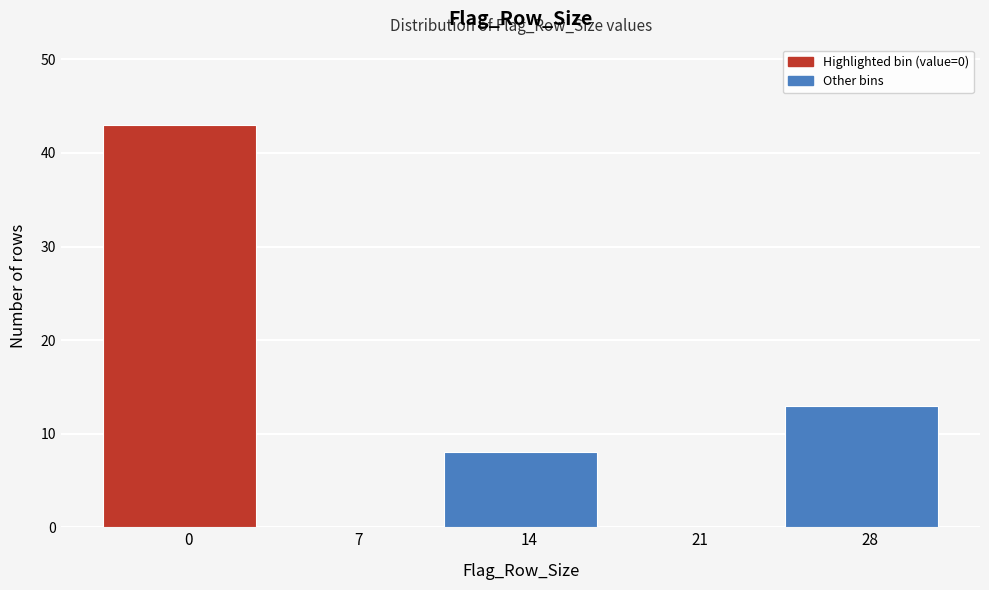

Reading left to right, extract all data points from this chart.

0=43	7=0	14=8	21=0	28=13